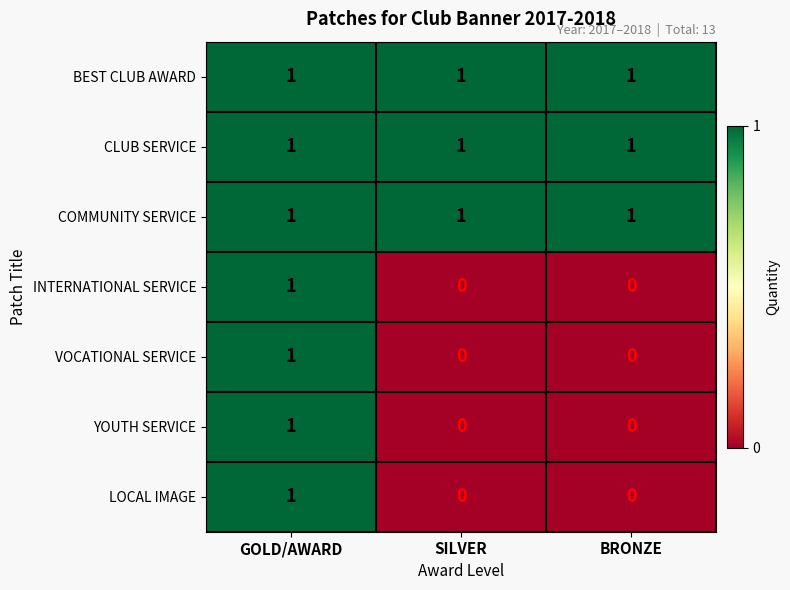

The COMMUNITY SERVICE series shows 2 at GOLD/AWARD. True or false?

False